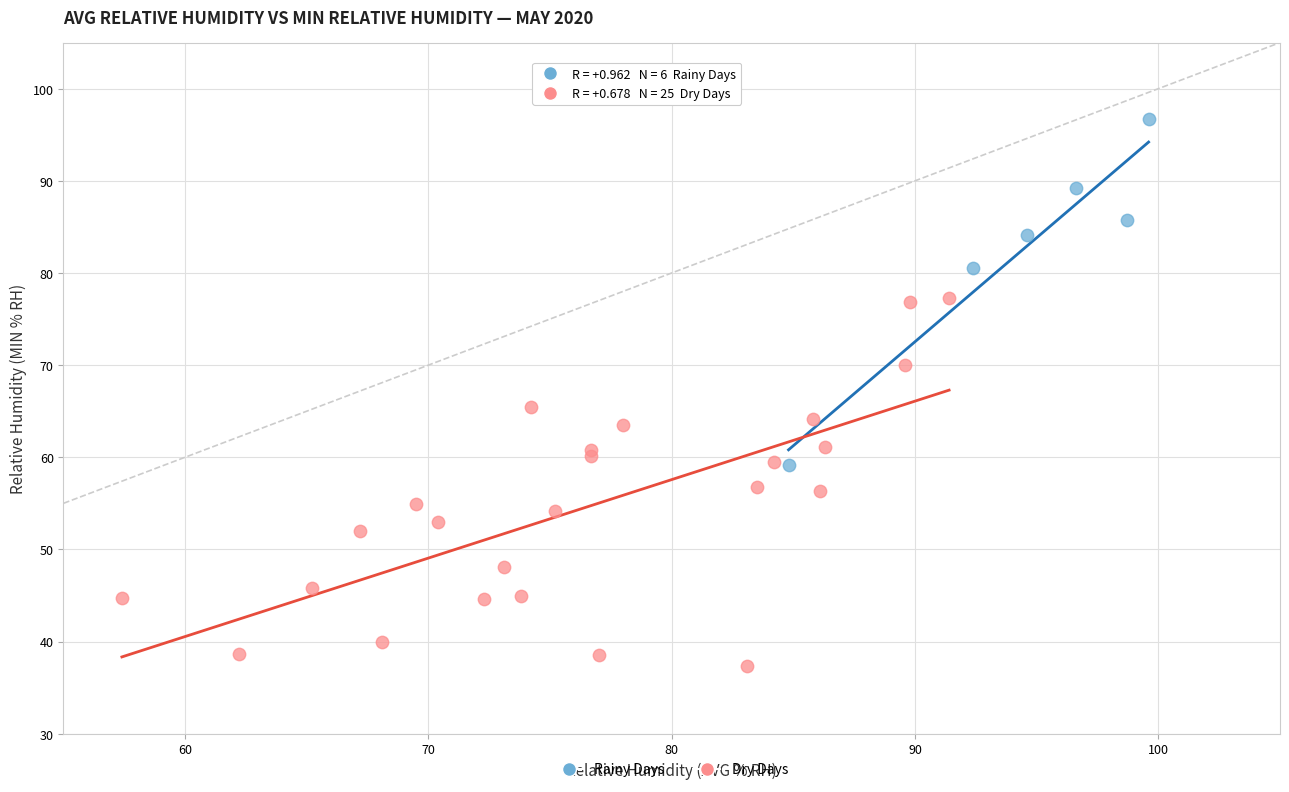

Which series contains the highest Y value?

Rainy Days